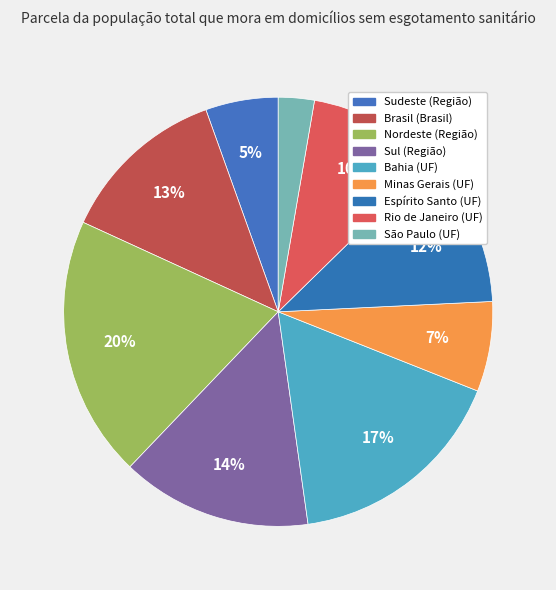

To the nearest percent, what percentage of the pie is Minas Gerais (UF)?

7%